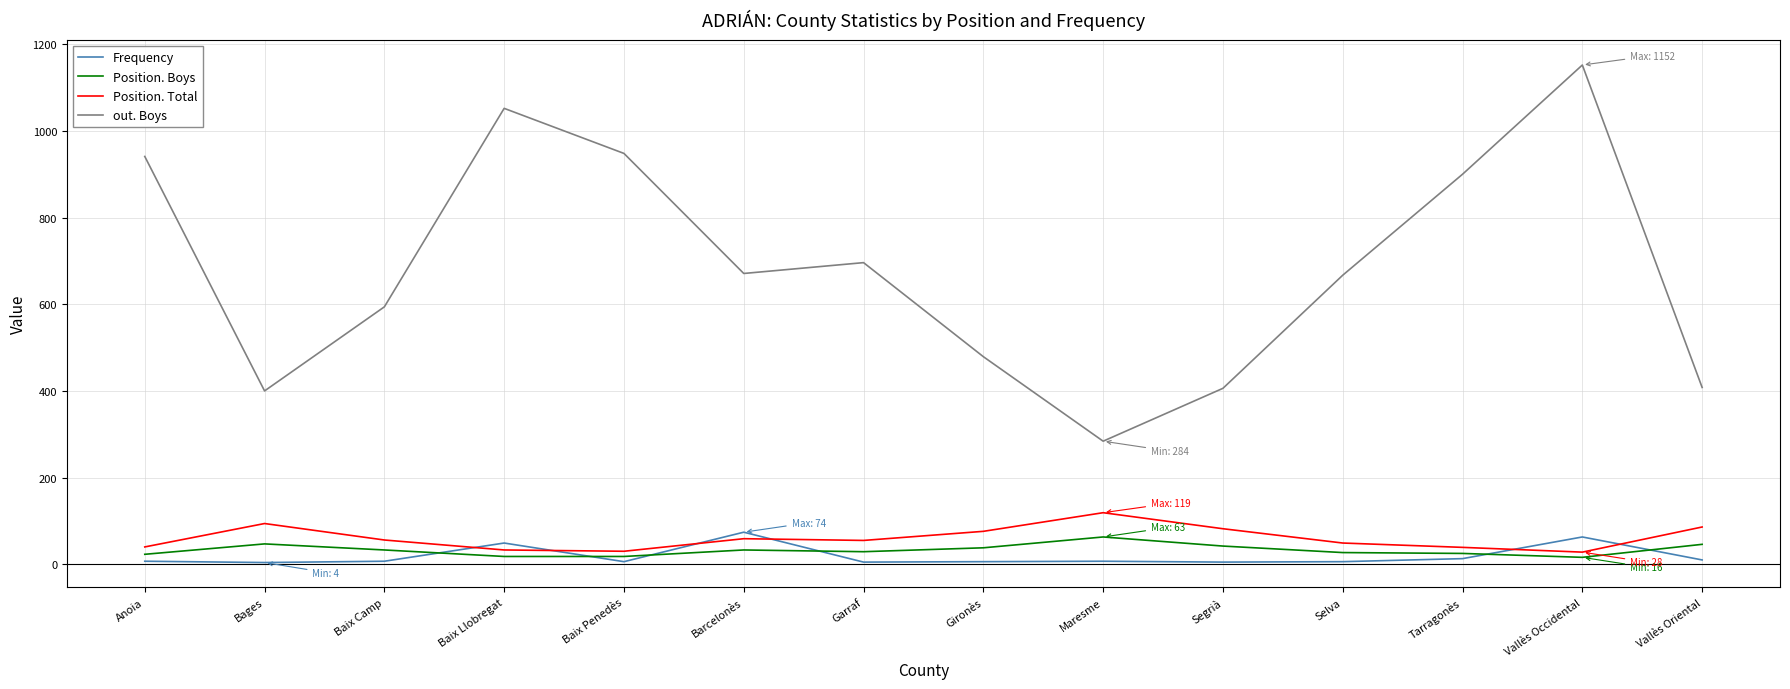

Is the value of Position. Boys at Gironès greater than the value of out. Boys at Selva?

No